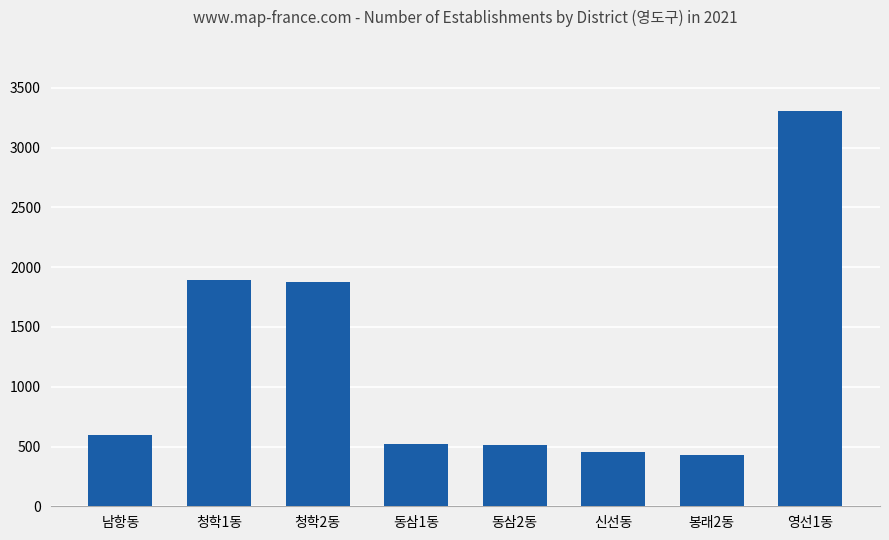

What is the sum of the values at 동삼1동 and 청학1동?

2411